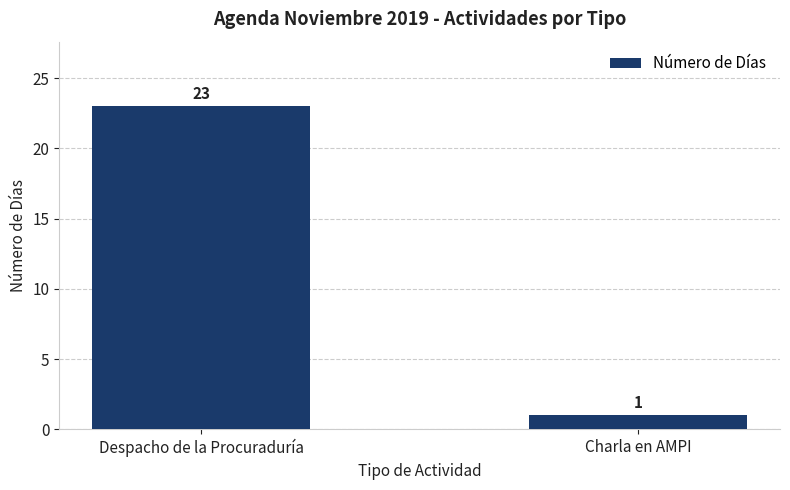

What position from the right is Charla en AMPI?

1